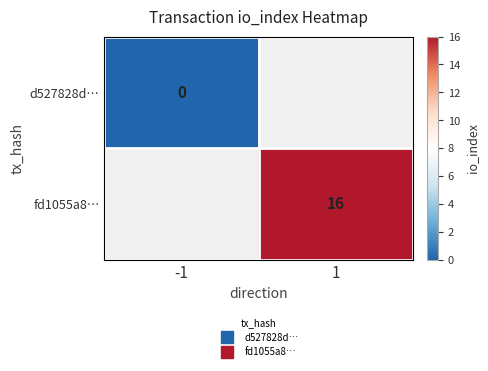

Between 1 and -1, which is larger?

-1